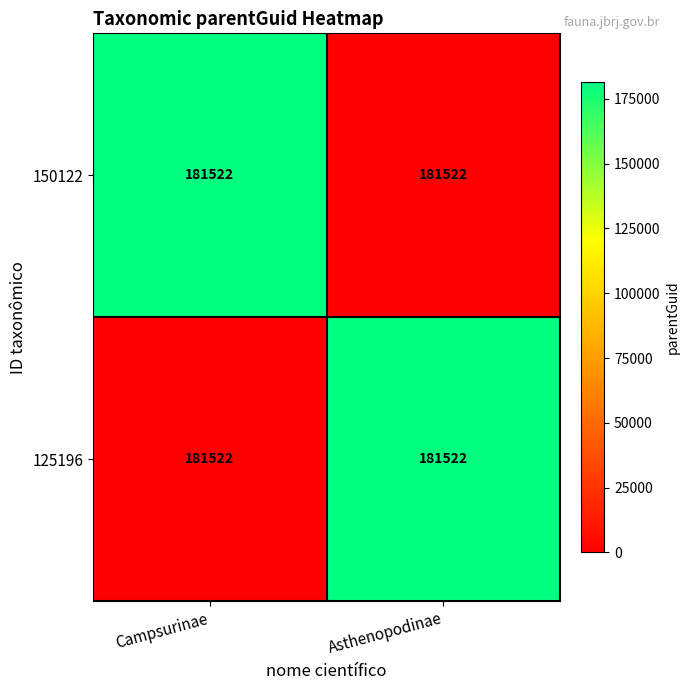

Rank the categories by 125196 value from lowest to highest.

Campsurinae, Asthenopodinae